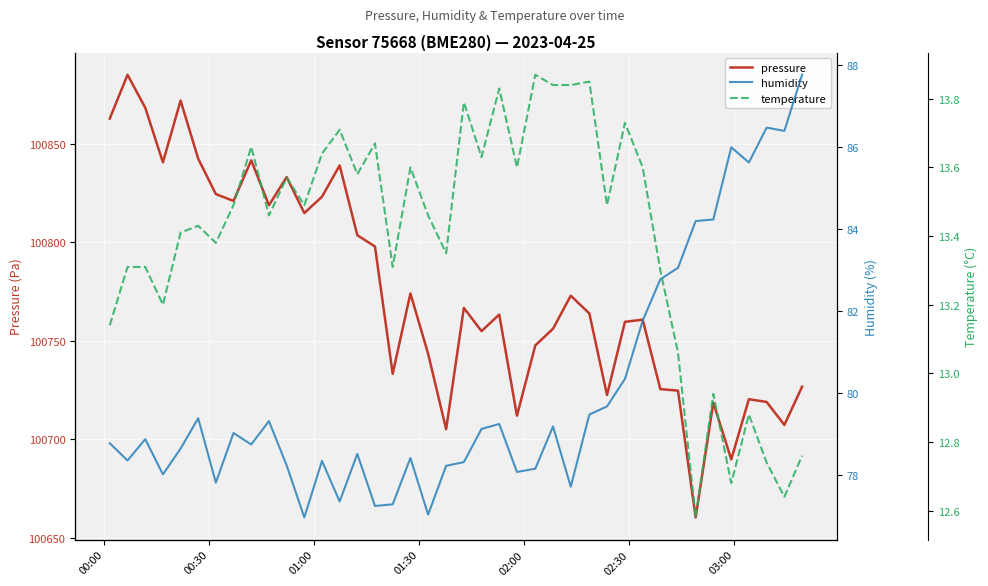

What is the smallest value displayed?

12.6